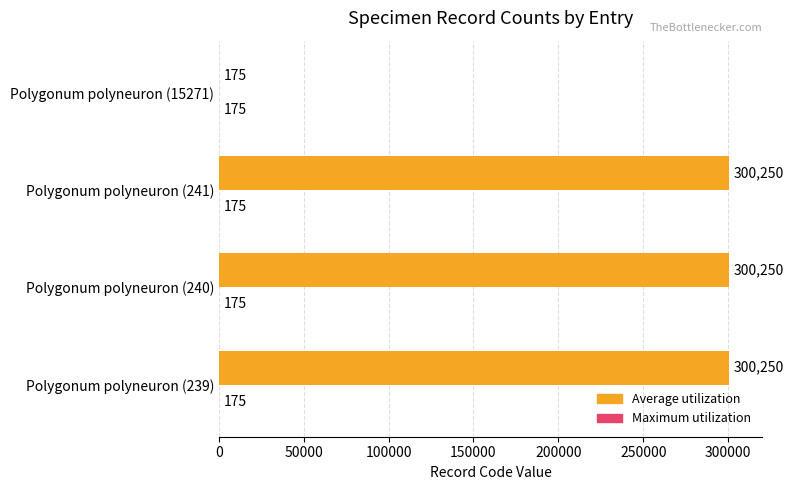

How many categories are shown in the chart?

4